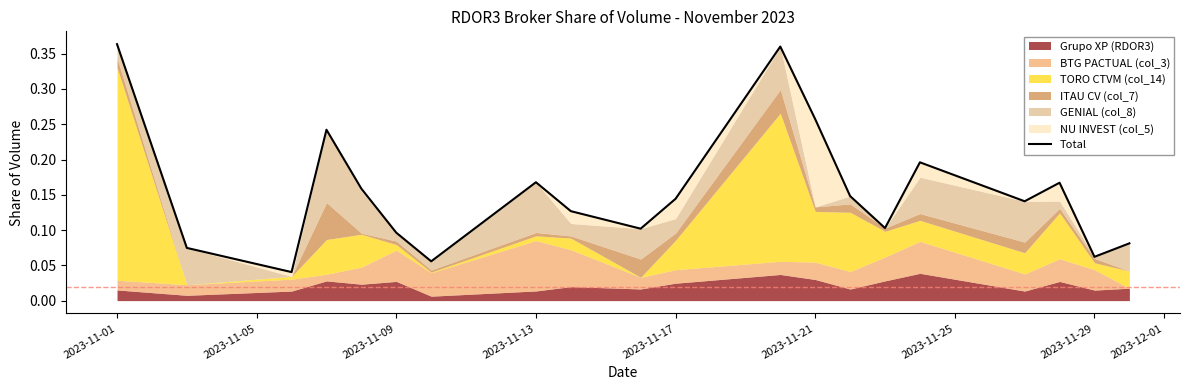

Where is the data nearest to the value 0?

2023-11-09